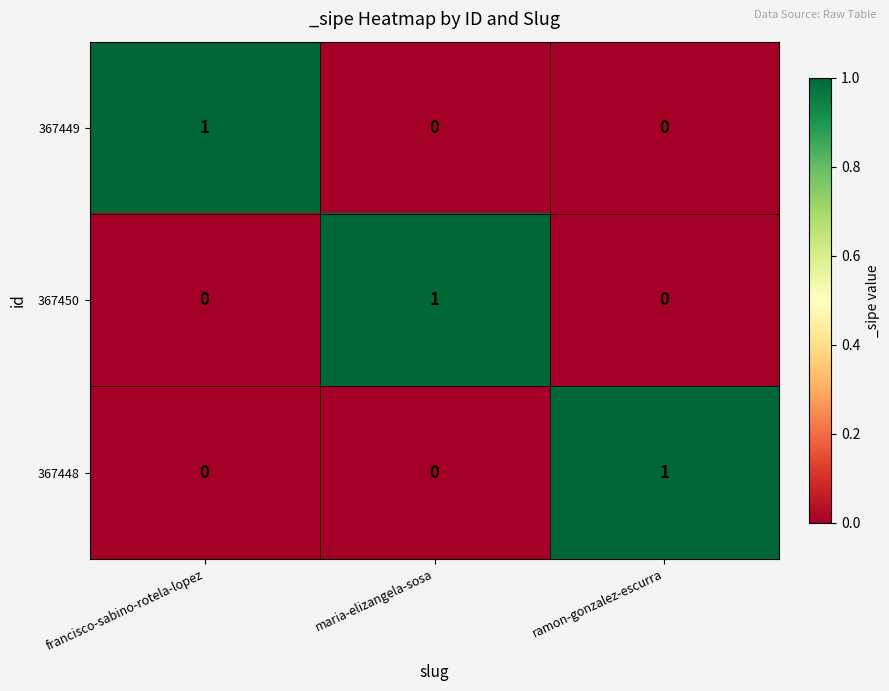

Reading right to left, what are all the values shown in this chart?

367449: 0	0	1
367450: 0	1	0
367448: 1	0	0